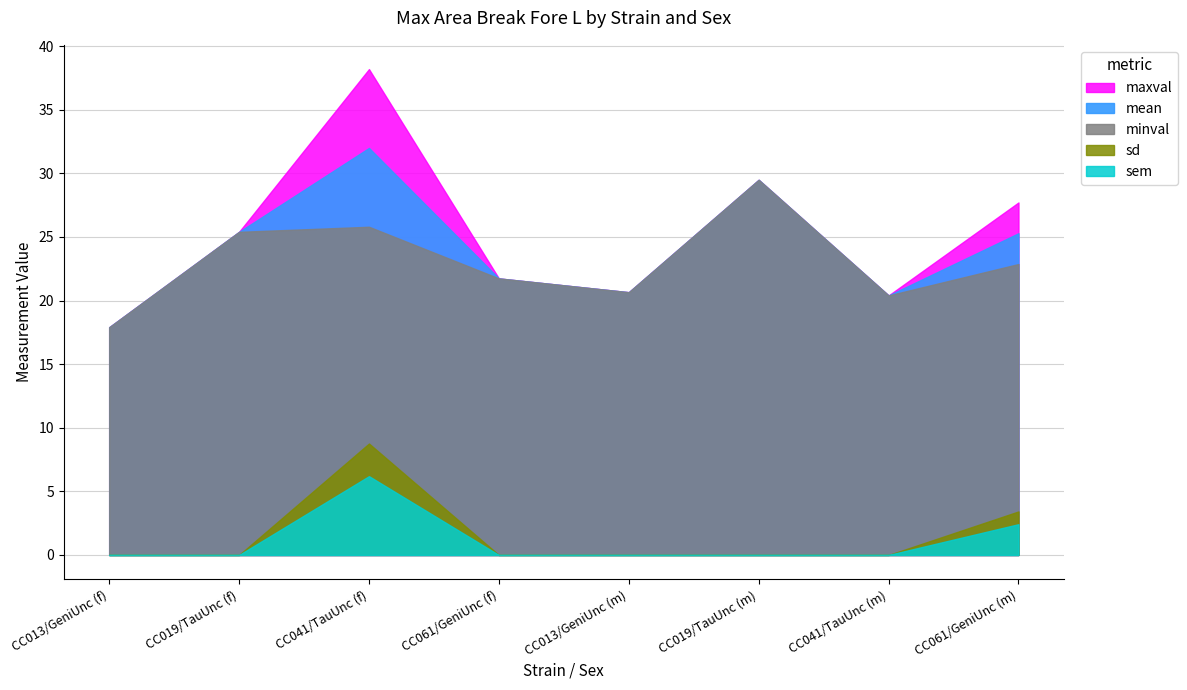

True or false: sem and mean cross at least once.

False